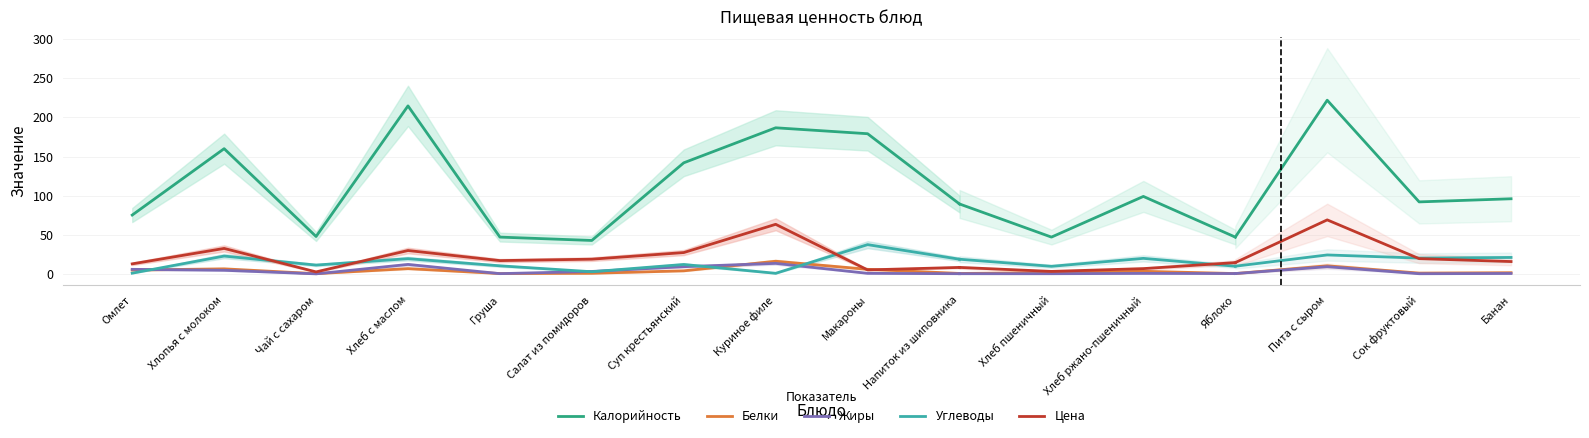

List the labels in order of Калорийность value, smallest first.

Салат из помидоров, Груша, Чай с сахаром, Омлет, Напиток из шиповника, Суп крестьянский, Хлопья с молоком, Макароны, Куриное филе, Хлеб с маслом